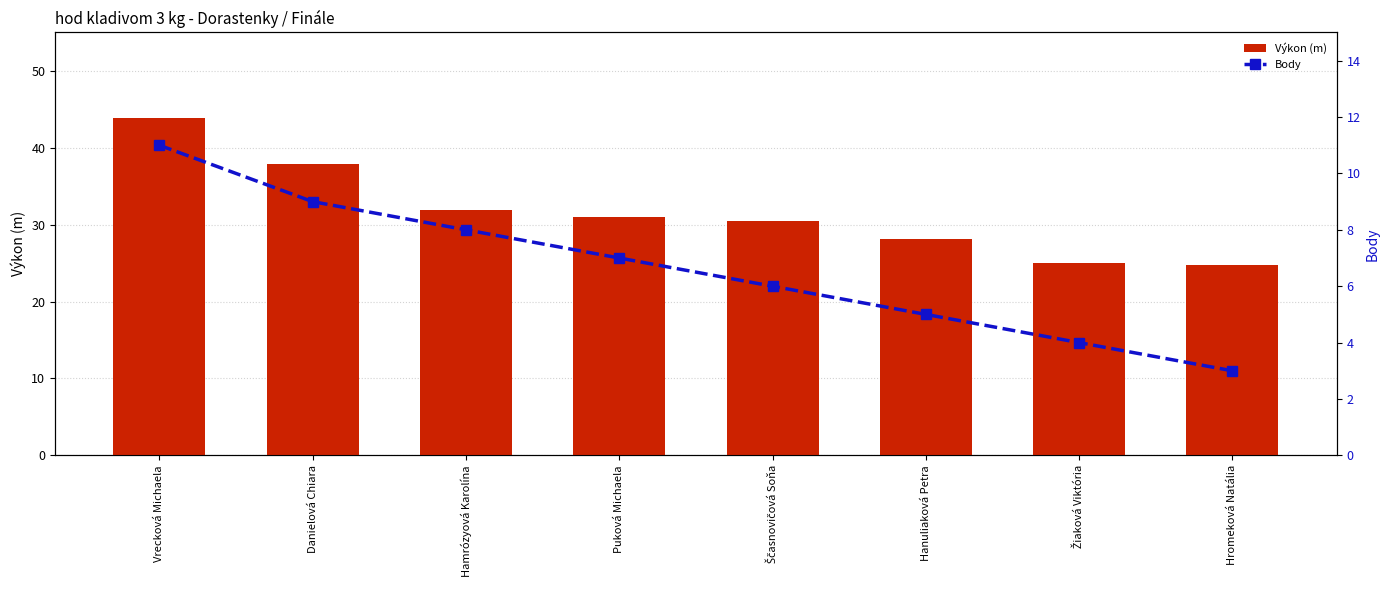

Between Puková Michaela and Žiaková Viktória, which series saw the biggest shift?

Výkon (m)